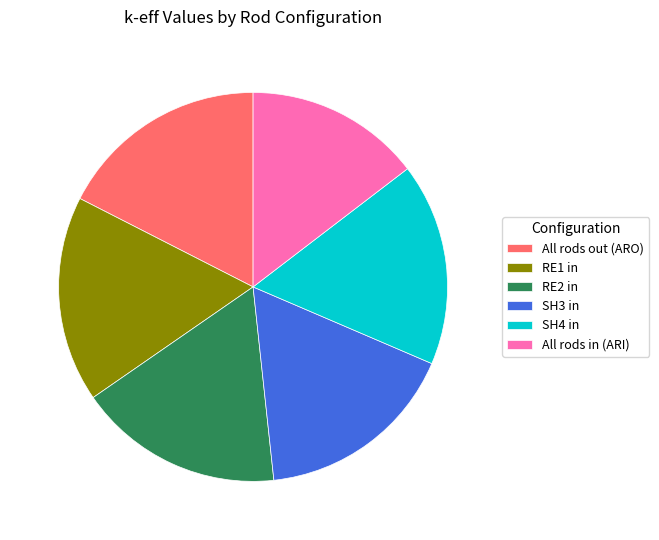

What is the ratio of the value at All rods in (ARI) to the value at RE2 in?

0.9